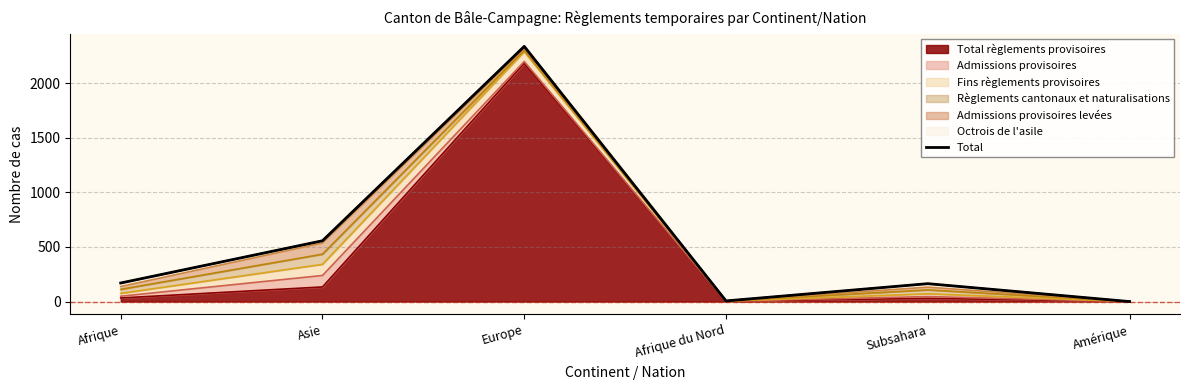

Rank the categories by value from lowest to highest.

Amérique, Afrique du Nord, Subsahara, Afrique, Asie, Europe